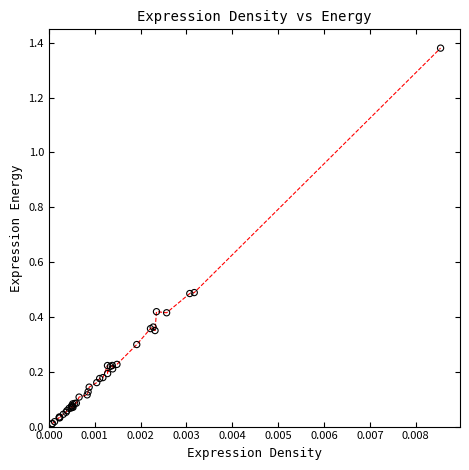

Does the chart have visible grid lines?

No